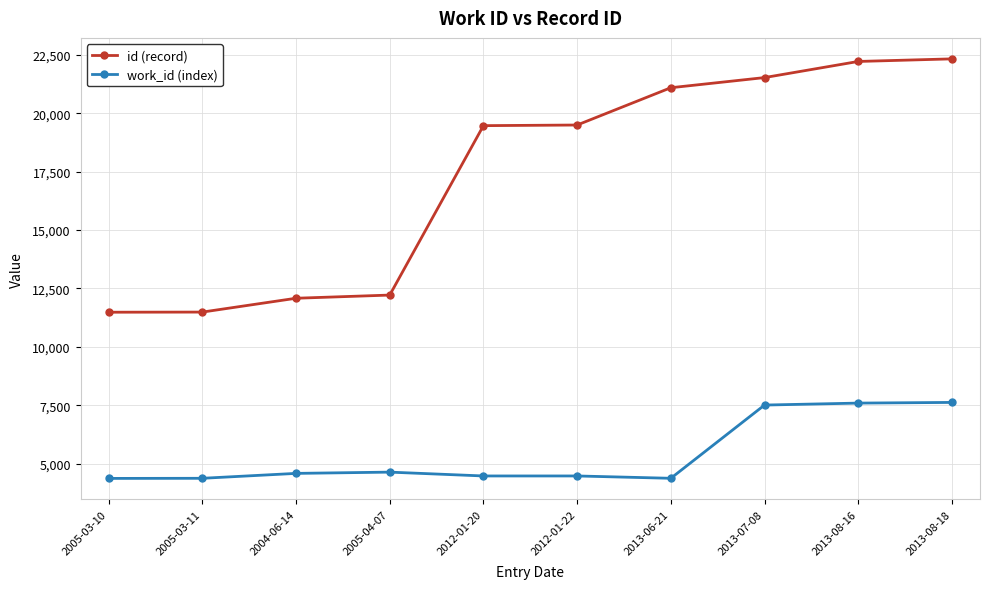

What is the minimum value for id (record)?

11482